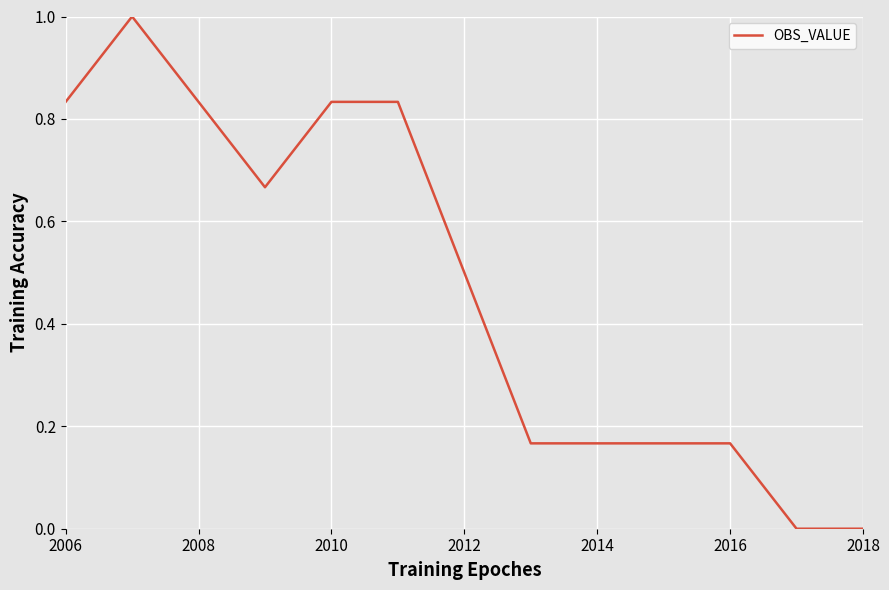

What is the maximum value shown in the chart?

1.0